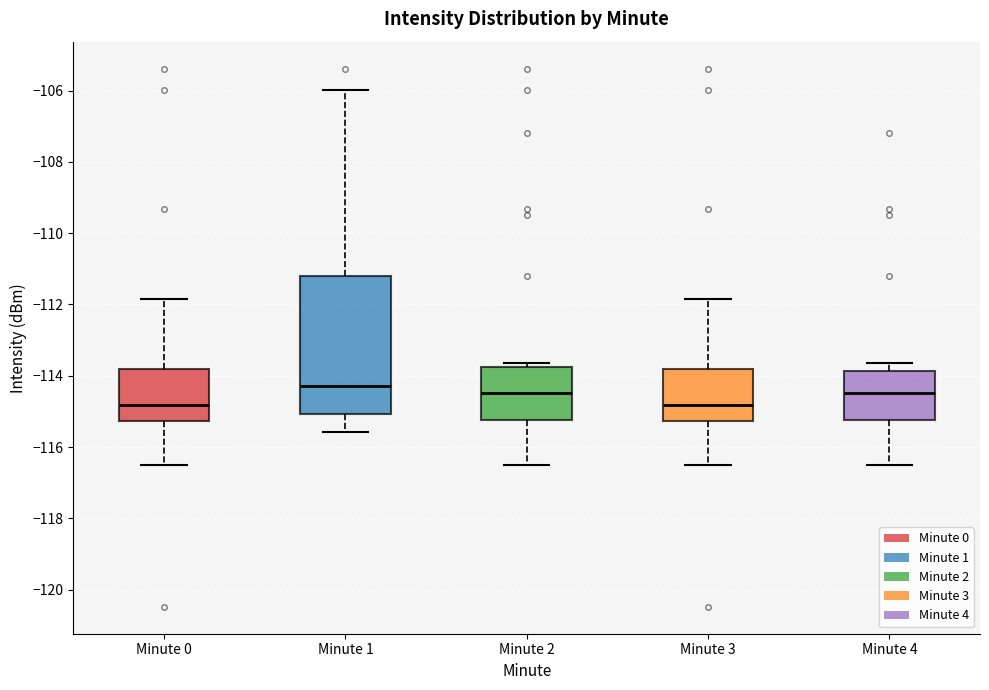

Where is the lower edge of the box for Minute 4 on the y-axis? The values are not printed on the chart, so give them approximately, as read against the axis.

-115.2